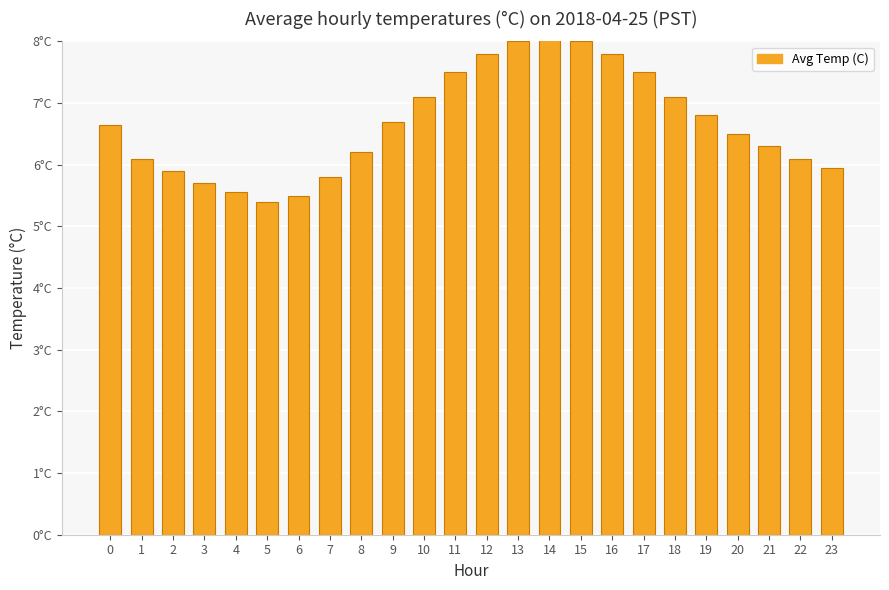

What is the change in value from 2 to 4?

-0.4